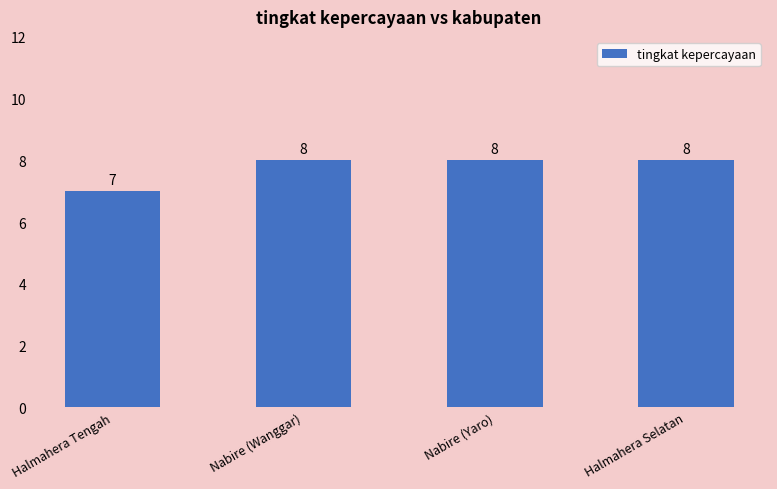

What is the minimum value shown in the chart?

7